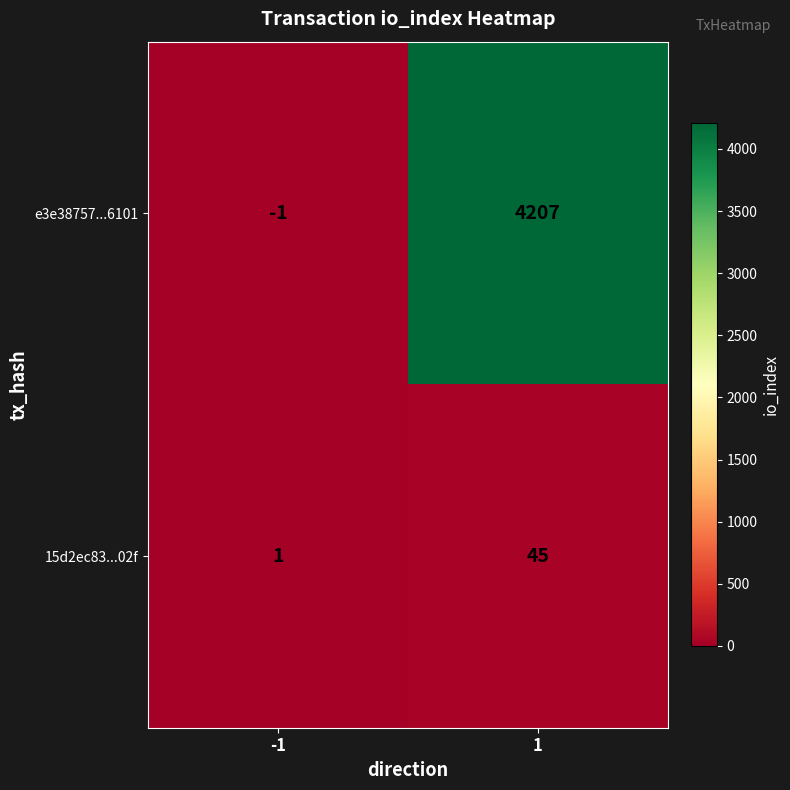

What is the maximum value for e3e38757...6101?

4207